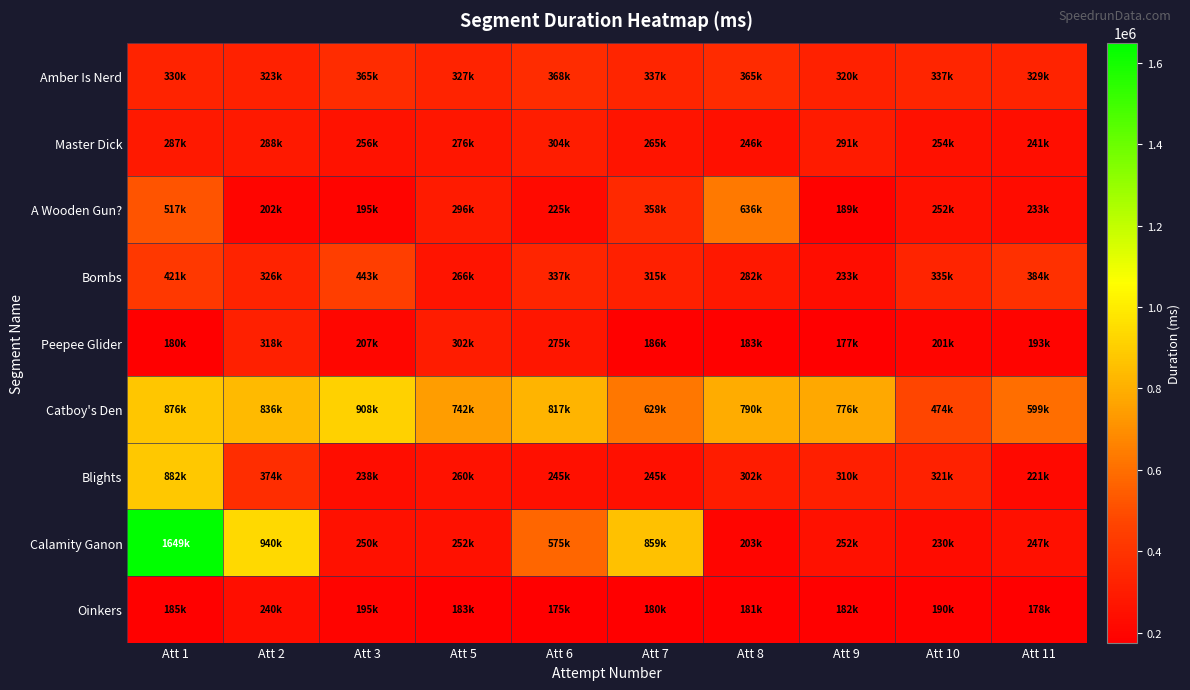

Reading left to right, what are all the values shown in this chart?

Amber Is Nerd: Att 1=330881	Att 2=323451	Att 3=365662	Att 5=327544	Att 6=368861	Att 7=337613	Att 8=365629	Att 9=320259	Att 10=337661	Att 11=329218
Master Dick: Att 1=287186	Att 2=288325	Att 3=256584	Att 5=276993	Att 6=304840	Att 7=265640	Att 8=246055	Att 9=291754	Att 10=254401	Att 11=241882
A Wooden Gun?: Att 1=517485	Att 2=202925	Att 3=195130	Att 5=296087	Att 6=225380	Att 7=358512	Att 8=636009	Att 9=189035	Att 10=252257	Att 11=233113
Bombs: Att 1=421070	Att 2=326991	Att 3=443593	Att 5=266555	Att 6=337702	Att 7=315783	Att 8=282182	Att 9=233561	Att 10=335239	Att 11=384774
Peepee Glider: Att 1=180718	Att 2=318399	Att 3=207438	Att 5=302283	Att 6=275600	Att 7=186709	Att 8=183188	Att 9=177667	Att 10=201930	Att 11=193346
Catboy's Den: Att 1=876439	Att 2=836616	Att 3=908281	Att 5=742964	Att 6=817911	Att 7=629903	Att 8=790178	Att 9=776826	Att 10=474728	Att 11=599040
Blights: Att 1=882022	Att 2=374170	Att 3=238109	Att 5=260189	Att 6=245111	Att 7=245345	Att 8=302226	Att 9=310200	Att 10=321979	Att 11=221474
Calamity Ganon: Att 1=1649710	Att 2=940044	Att 3=250699	Att 5=252388	Att 6=575415	Att 7=859888	Att 8=203016	Att 9=252647	Att 10=230114	Att 11=247992
Oinkers: Att 1=185184	Att 2=240165	Att 3=195501	Att 5=183088	Att 6=175611	Att 7=180939	Att 8=181891	Att 9=182715	Att 10=190299	Att 11=178207